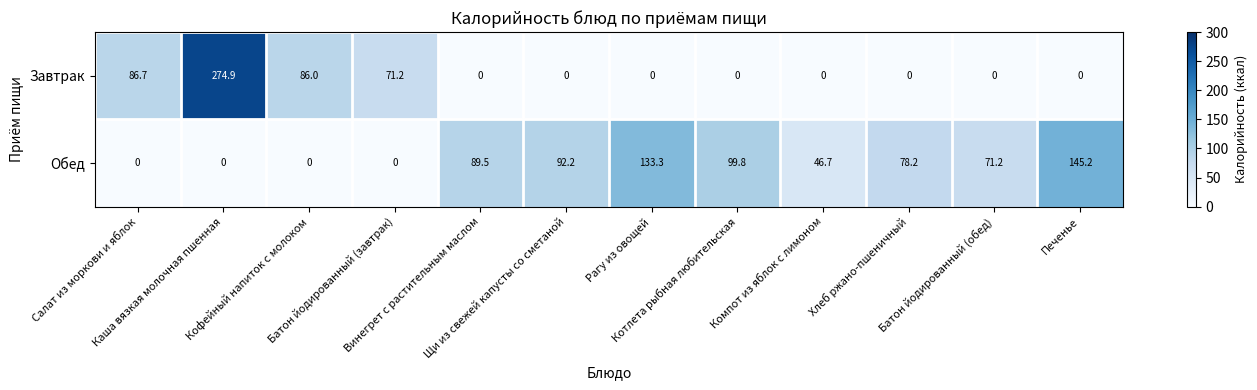

Which series has the largest total across all categories?

Обед